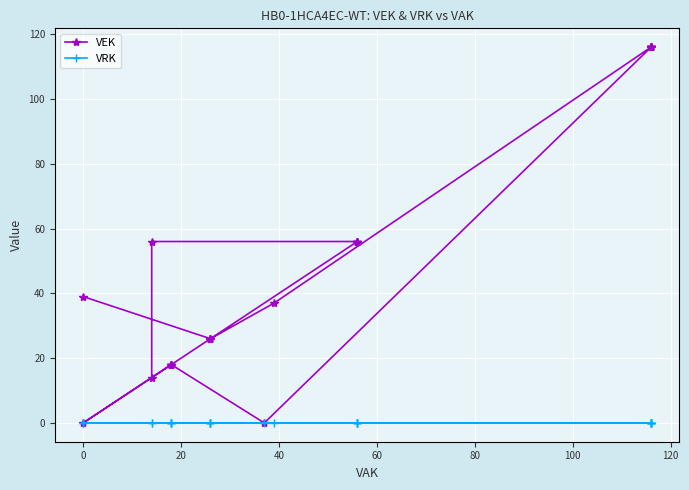

Which series has the largest total across all categories?

VEK